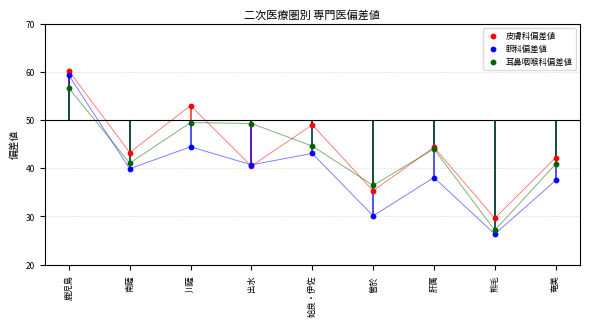

What is the total value across all series at 肝属?

126.4